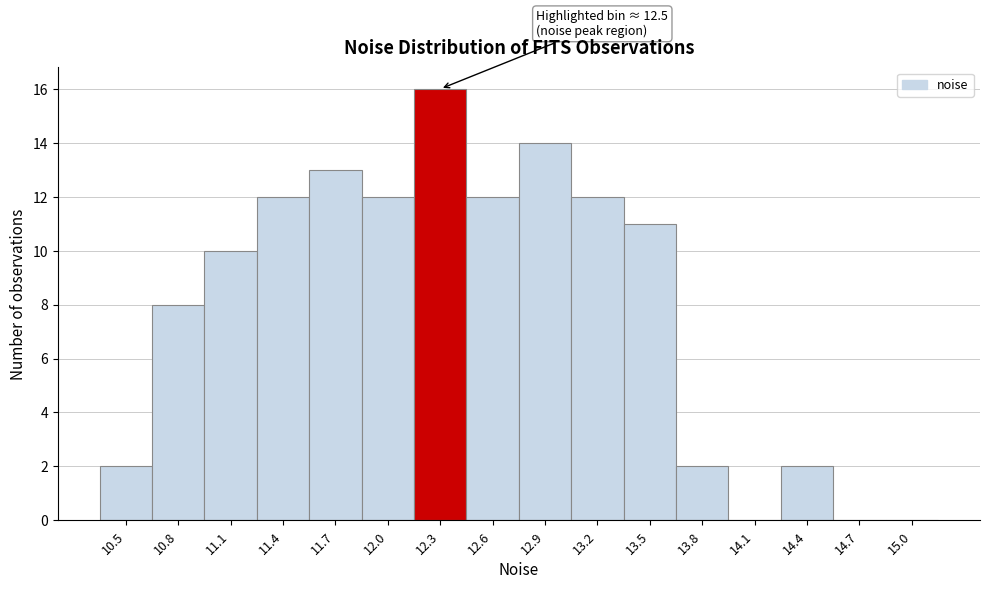

Reading left to right, what are all the values shown in this chart?

10.5=2	10.8=8	11.1=10	11.4=12	11.7=13	12.0=12	12.3=16	12.6=12	12.9=14	13.2=12	13.5=11	13.8=2	14.1=0	14.4=2	14.7=0	15.0=0